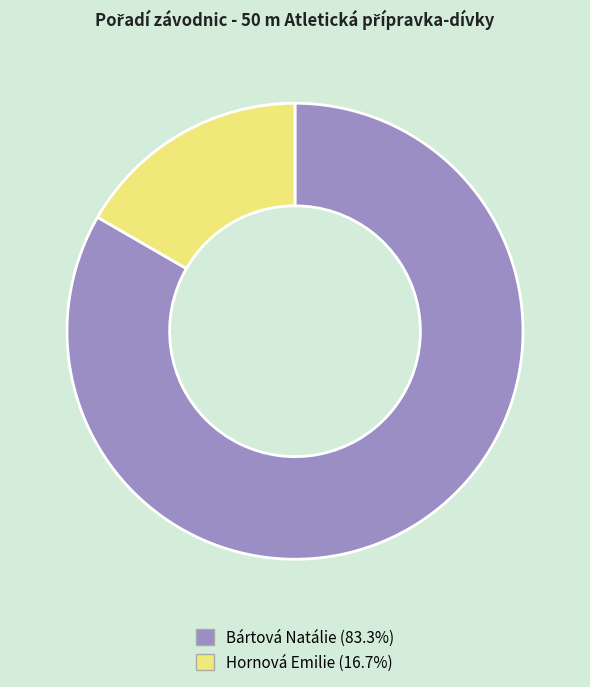

Which category has the biggest portion of the pie?

Bártová Natálie